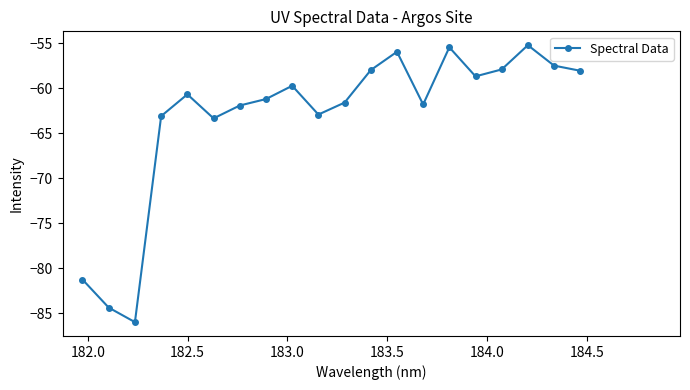

True or false: the data has more than 1 interior local peaks.

True